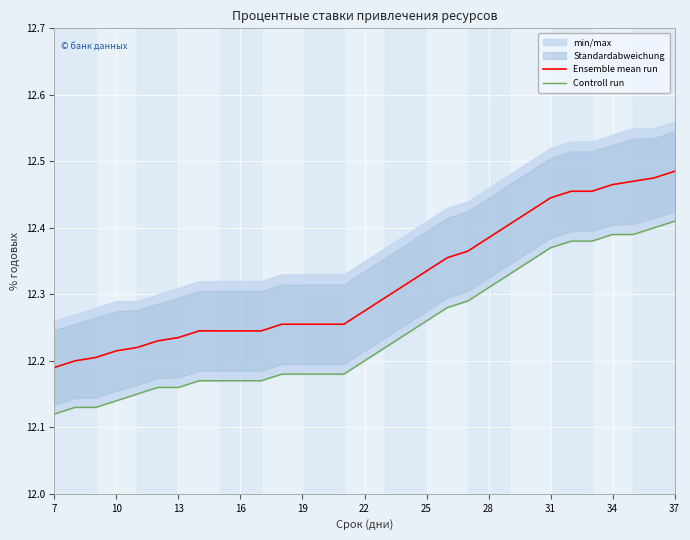

What is the highest value of the Ensemble mean run series?

12.5